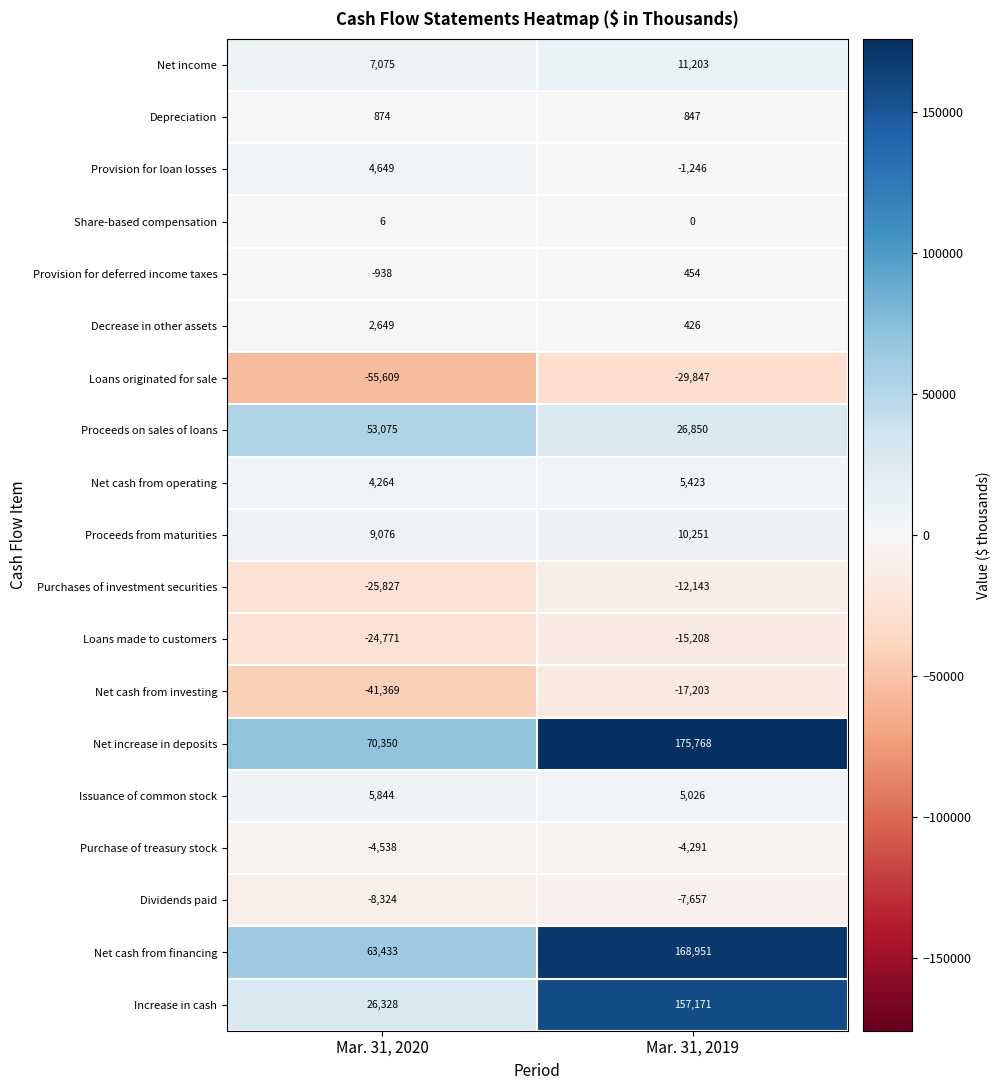

At which label does Purchase of treasury stock reach its minimum?

Mar. 31, 2020